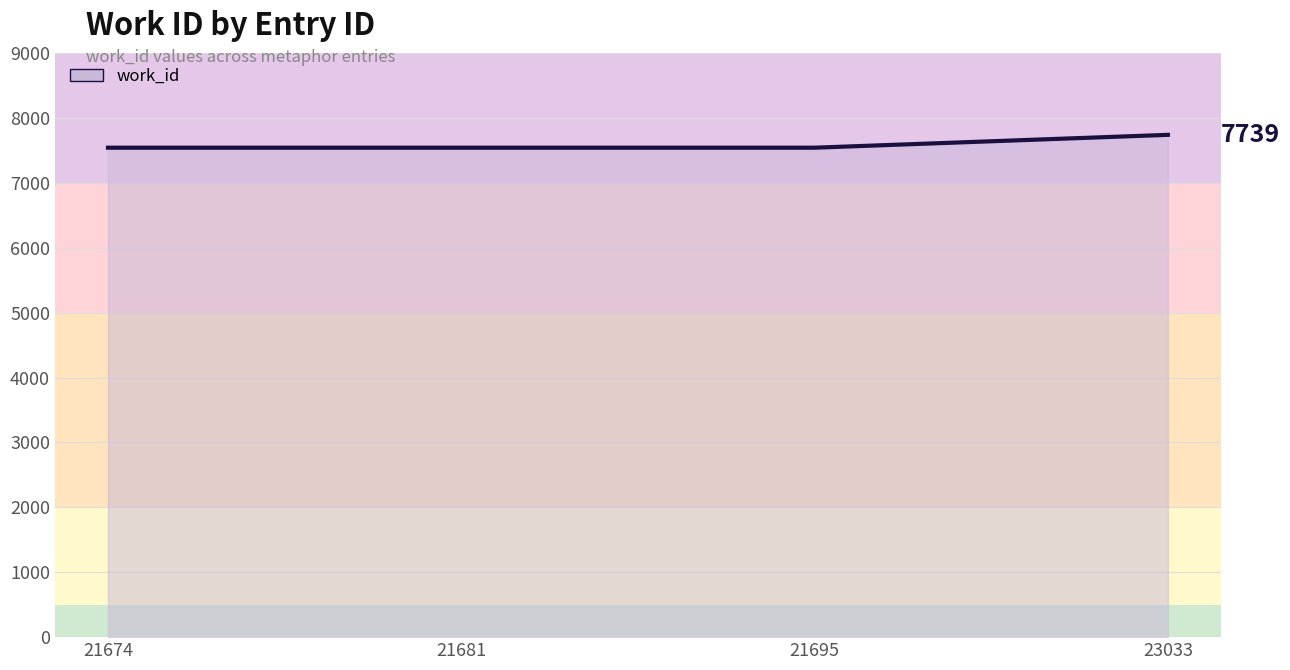

Which category has the highest value across all series?

23033